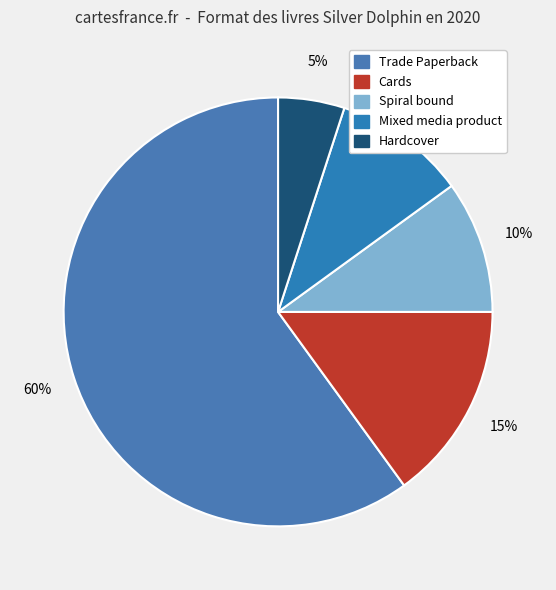

What percentage is the Trade Paperback slice, to the nearest percent?

60%